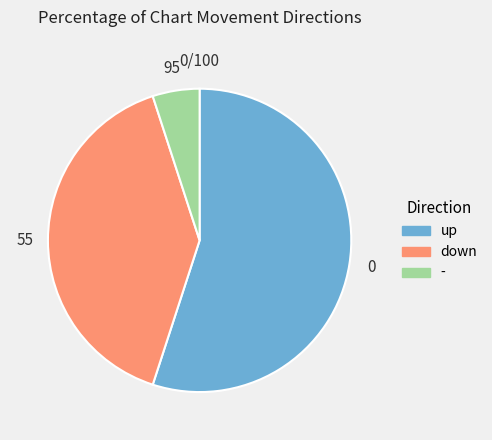

Which category has the smallest portion of the pie?

-